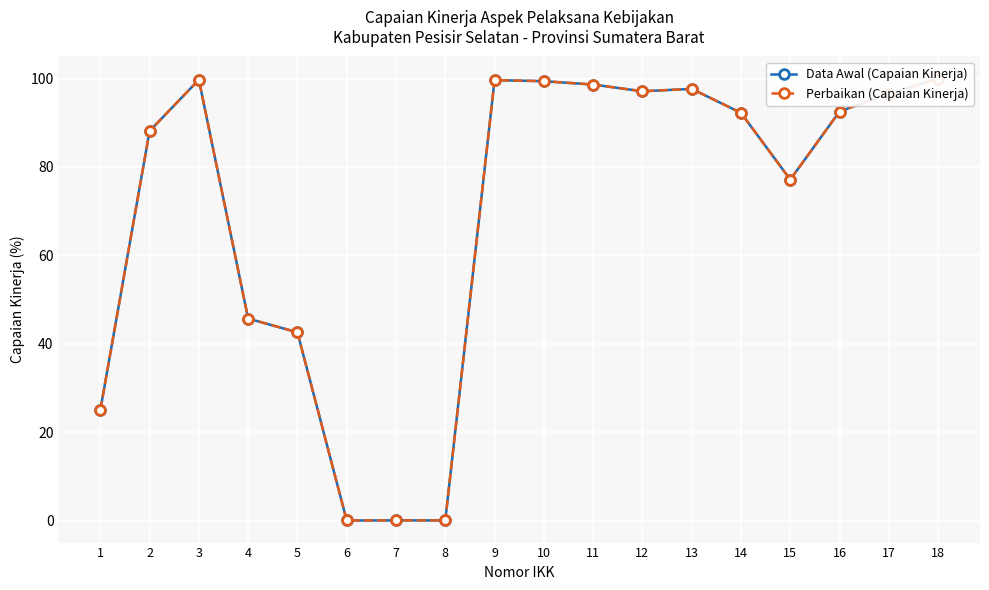

The value of Data Awal (Capaian Kinerja) at 12 is 55.4. True or false?

False